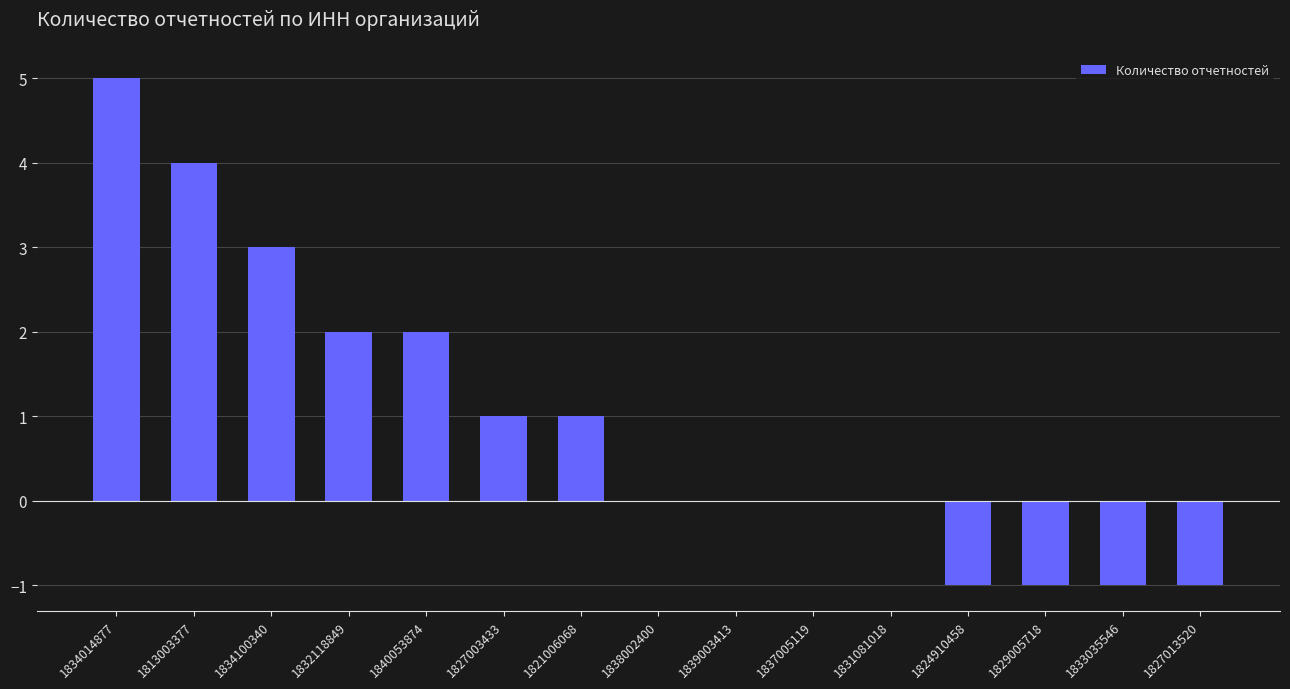

What is the change in value from 1813003377 to 1833035546?

-5